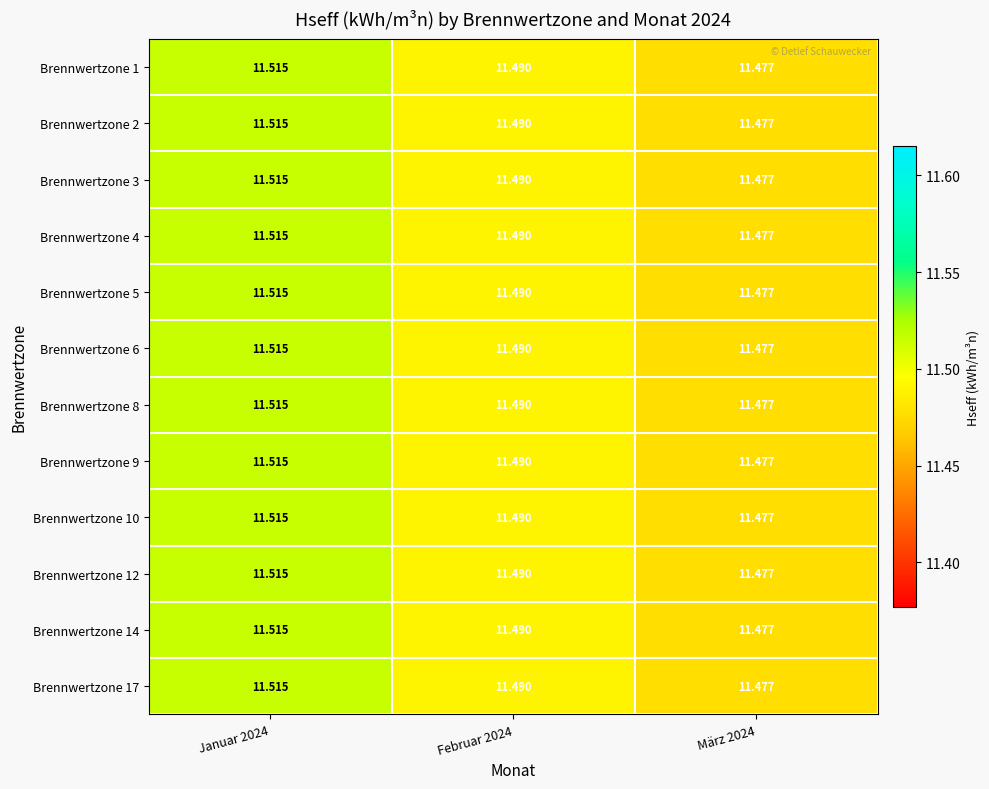

Is the value of Brennwertzone 10 at Januar 2024 greater than the value of Brennwertzone 4 at Februar 2024?

Yes